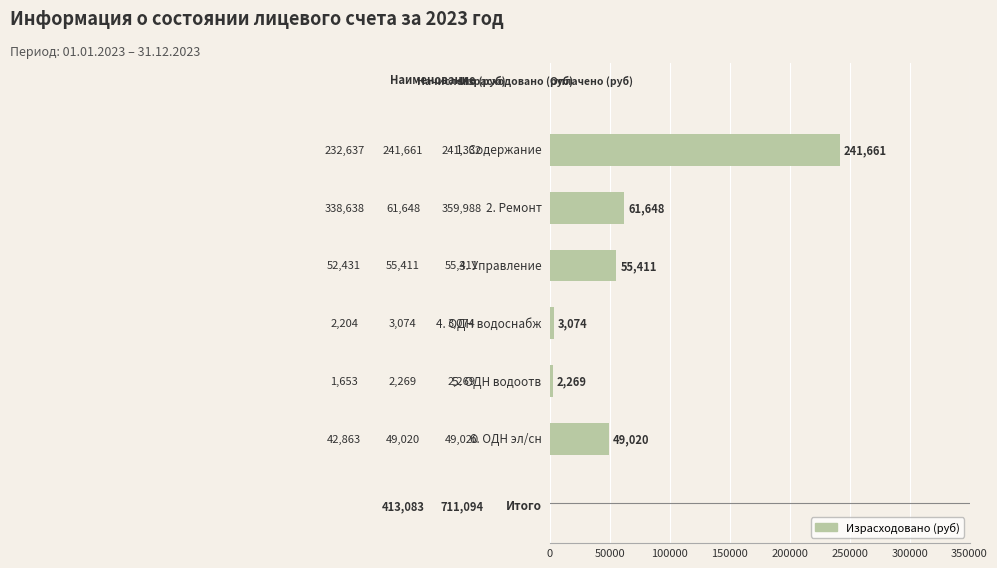

What is the minimum value shown in the chart?

2268.8